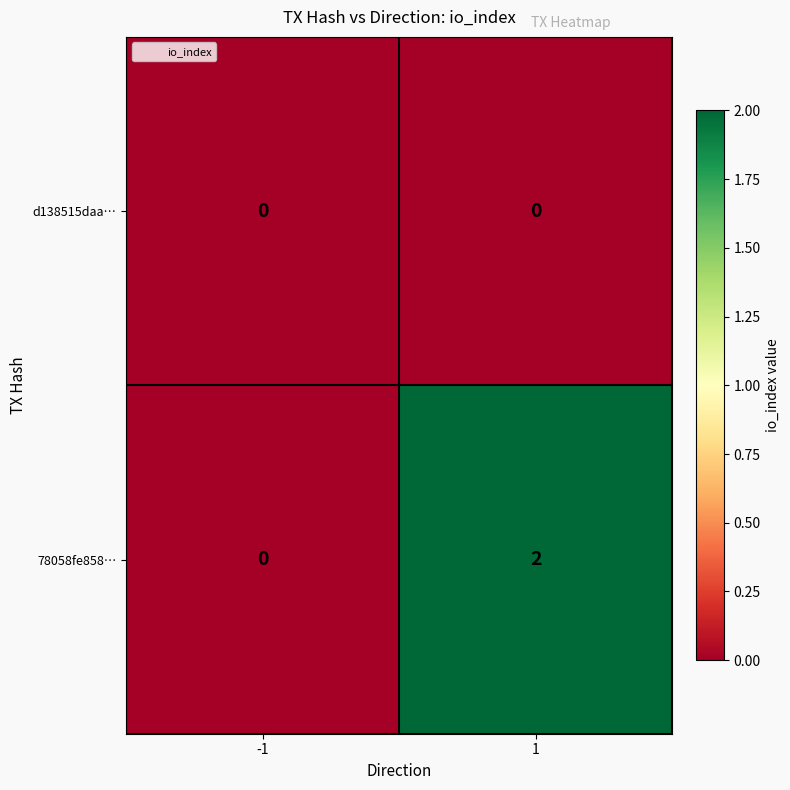

At 1, list the series in order from largest to smallest.

78058fe858…, d138515daa…